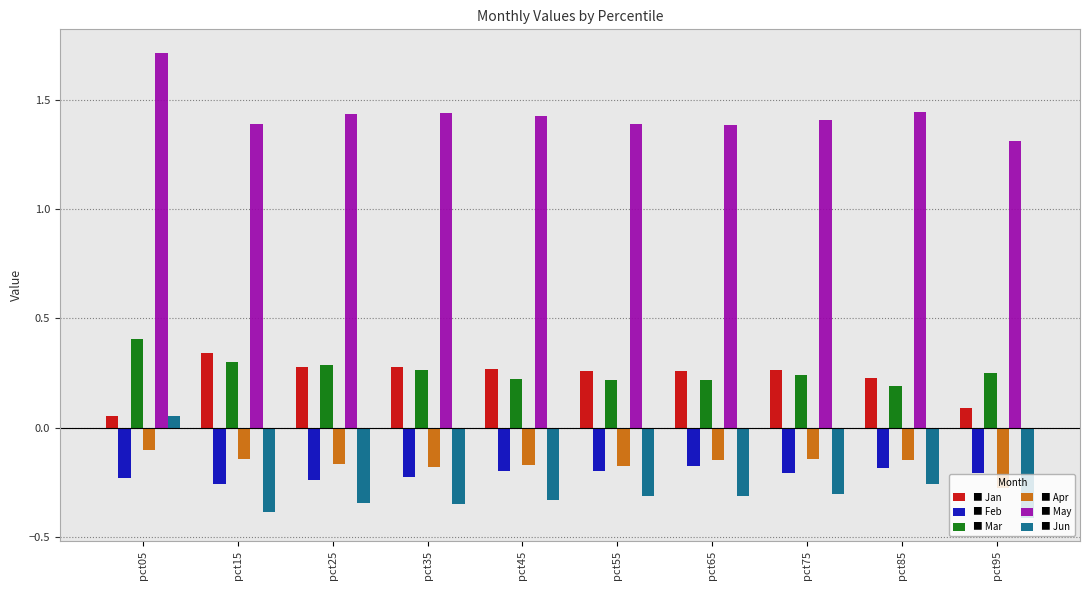

At which category is the sum across all series the highest?

pct05